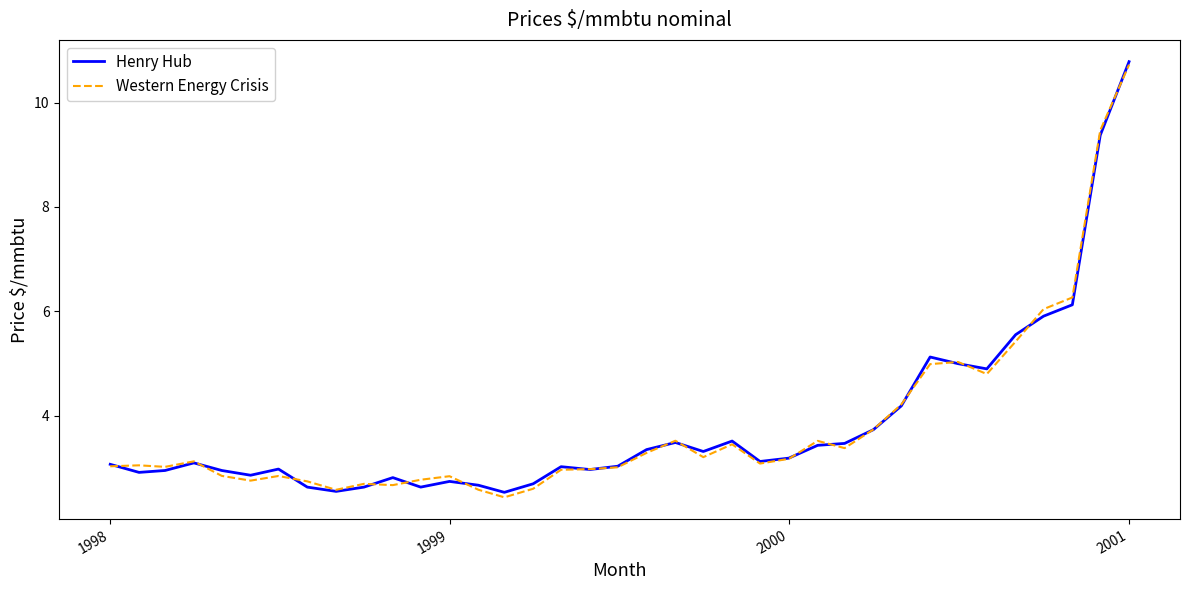

Does the chart have visible grid lines?

No